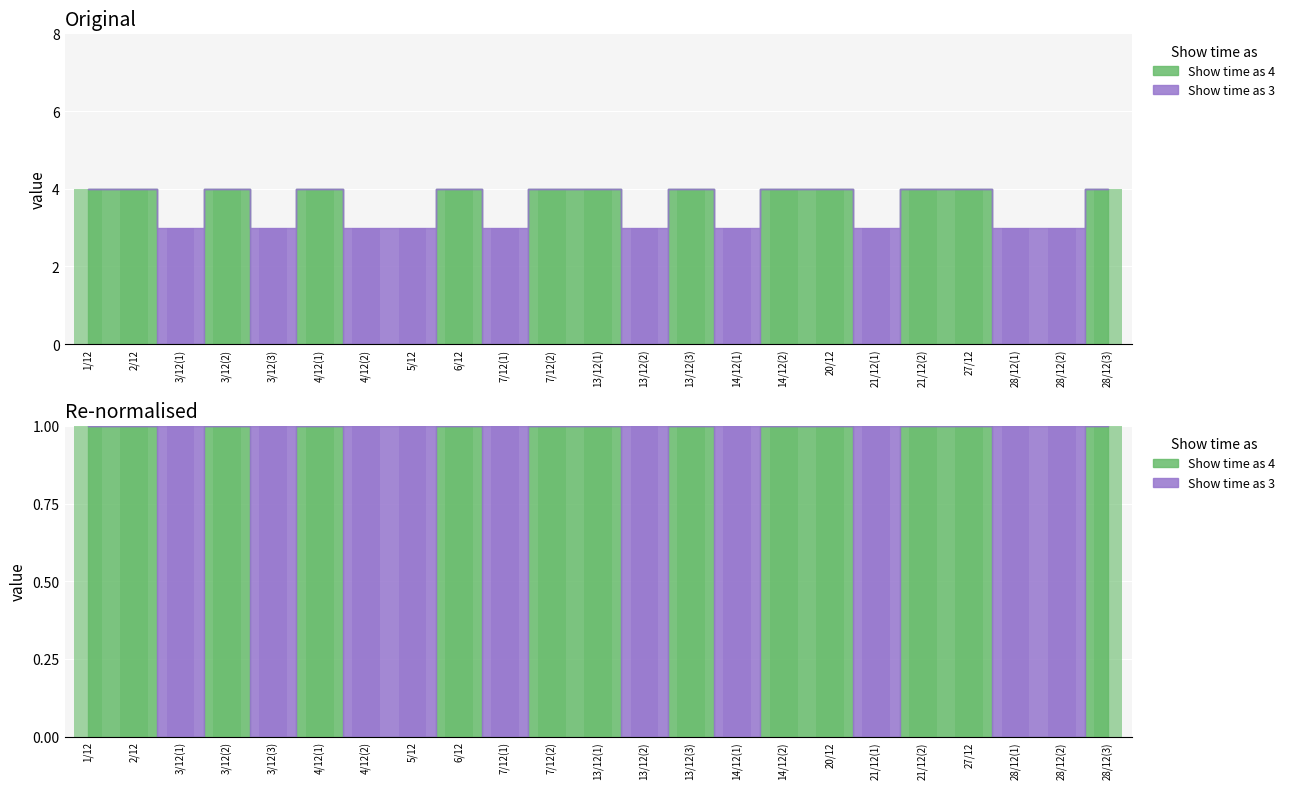

What is the difference between the second highest and second lowest values in the Show time as 4 (Ramat Gan) series?

4